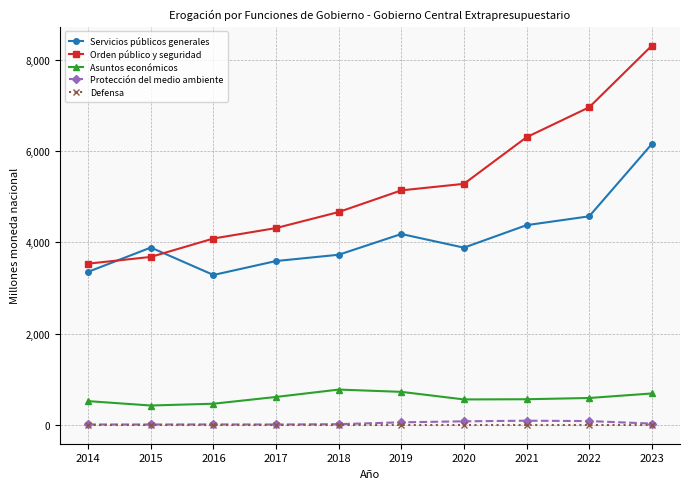

Rank the series by their maximum value, from lowest to highest.

Defensa, Protección del medio ambiente, Asuntos económicos, Servicios públicos generales, Orden público y seguridad